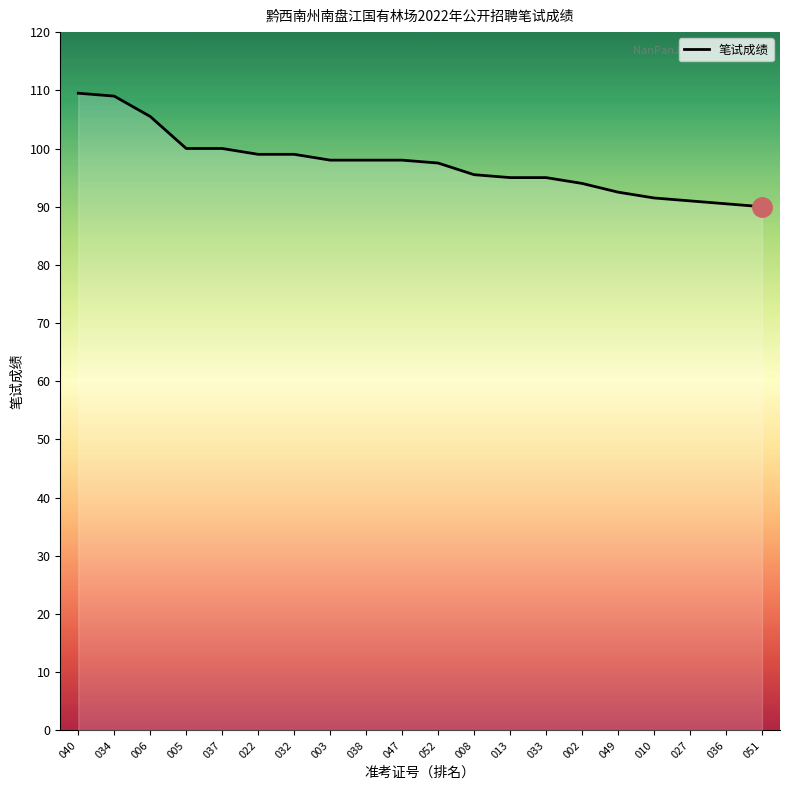

What position from the right is 022?

15